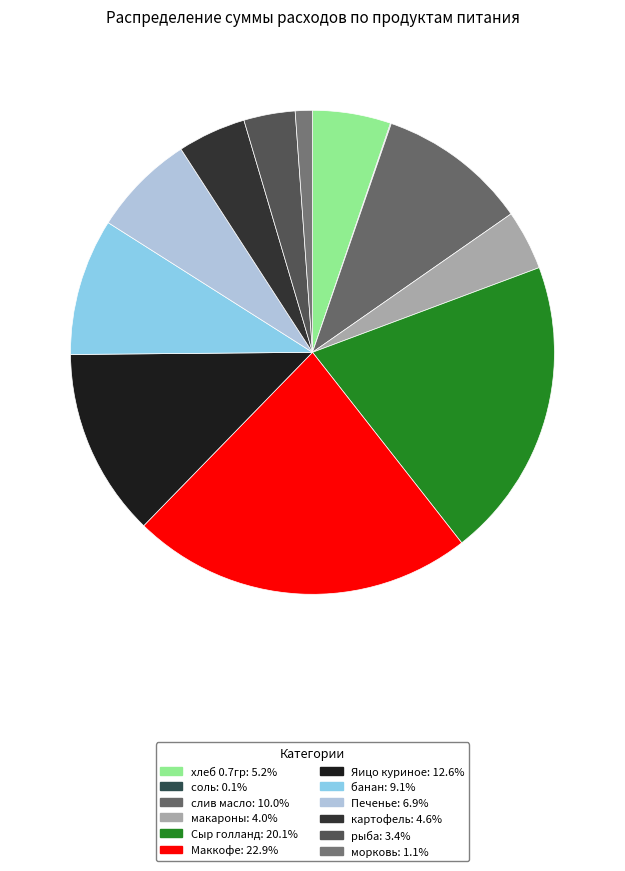

Approximately how many times larger is the value at Яицо куриное compared to морковь?

11.0